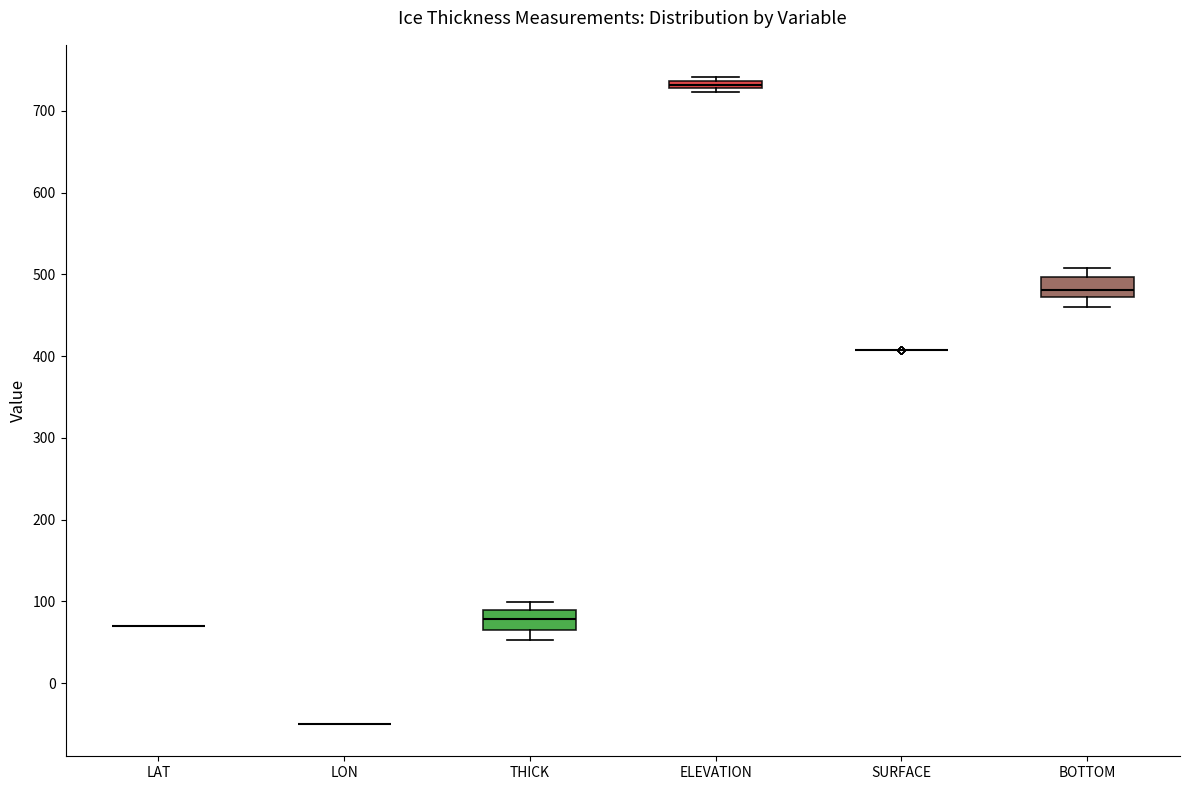

Where does the upper whisker of the box for BOTTOM end on the y-axis? The values are not printed on the chart, so give them approximately, as read against the axis.

510